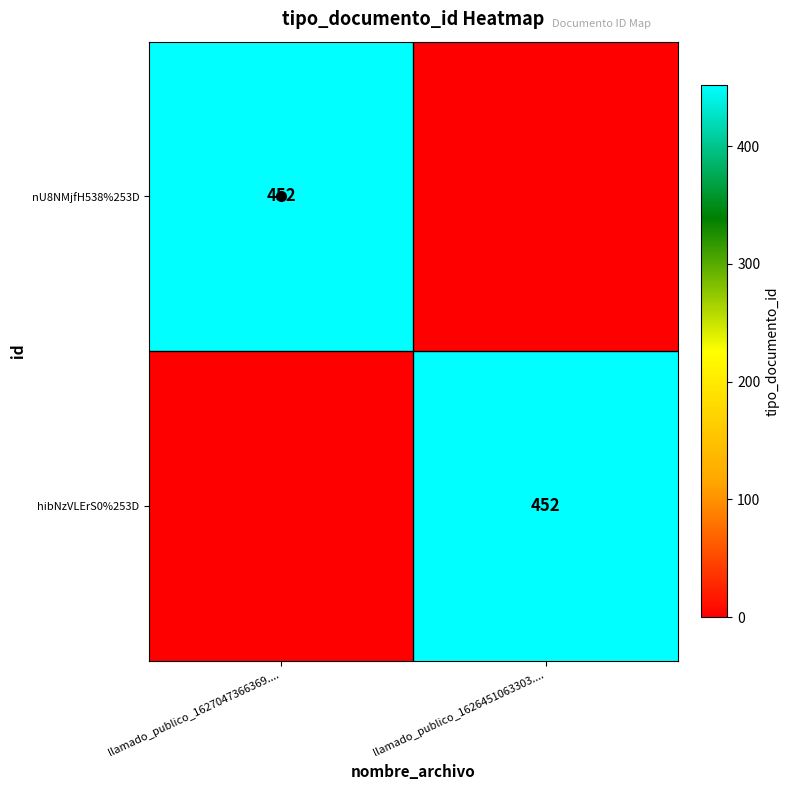

At which category is the sum across all series the highest?

llamado_publico_1627047366369....